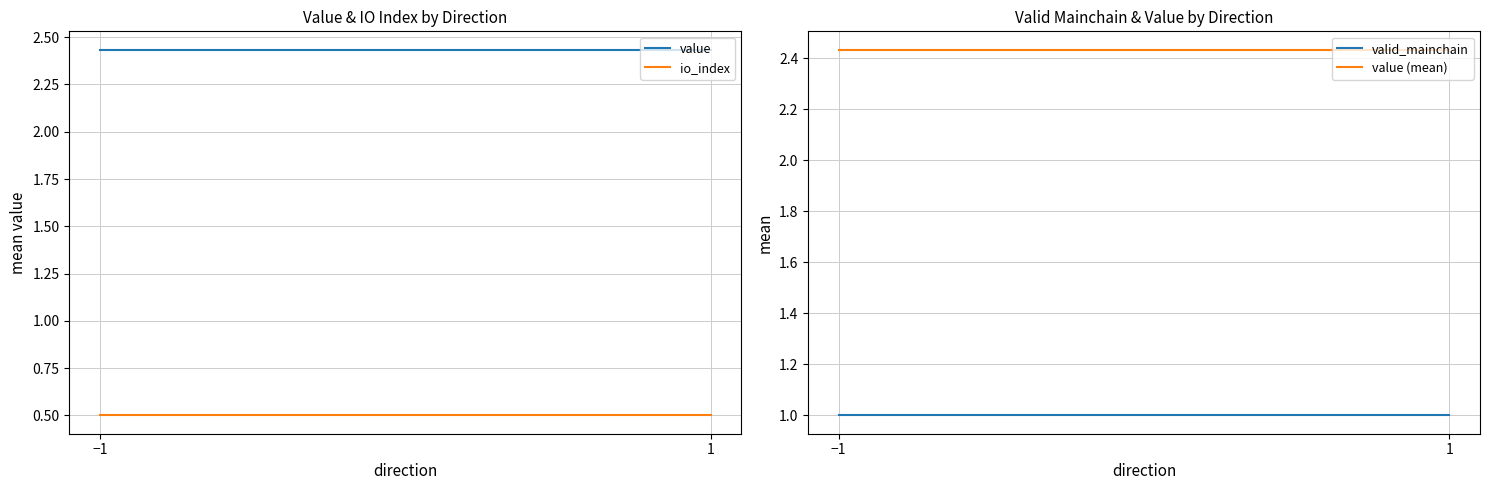

At which label does io_index reach its minimum?

−1